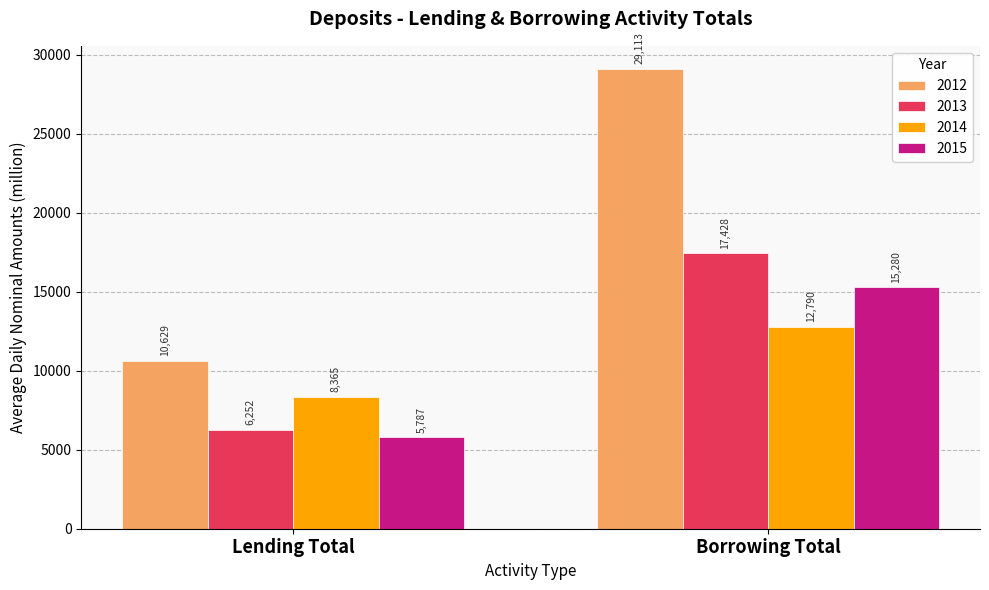

List the series in order of their peak value, lowest first.

2014, 2015, 2013, 2012